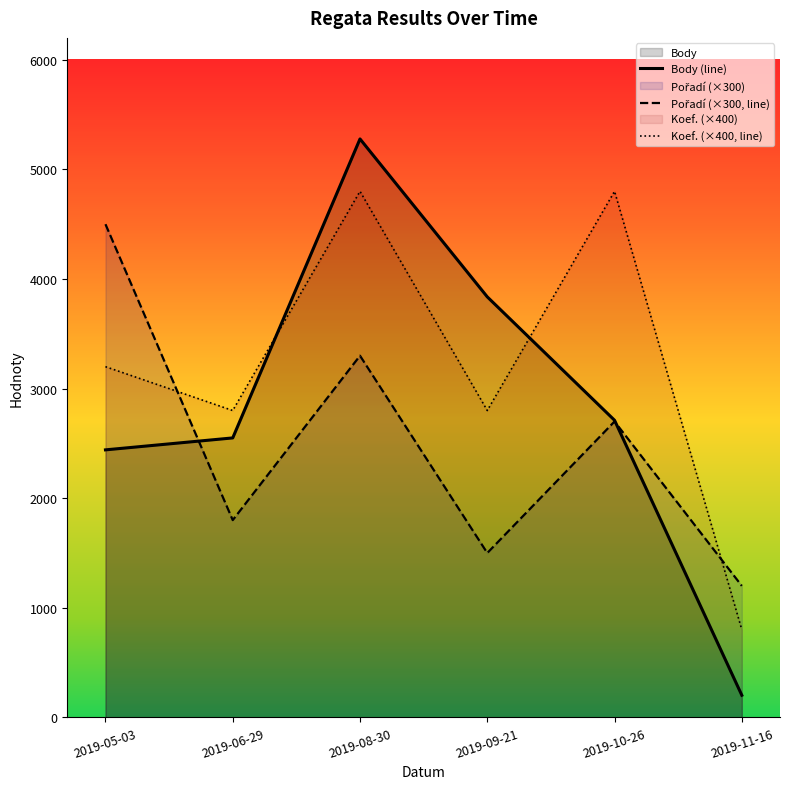

Which label corresponds to the smallest value in the chart?

2019-11-16